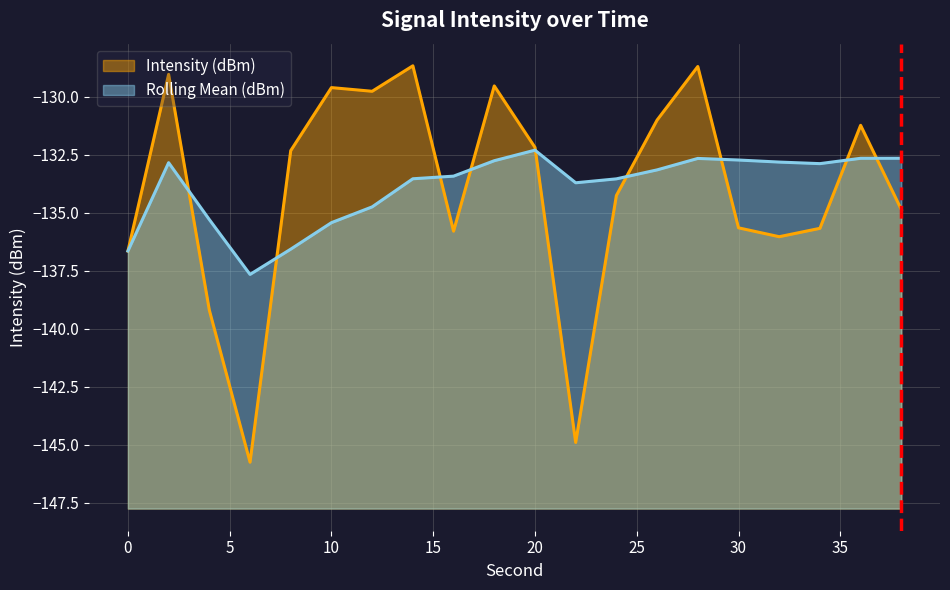

What is the minimum value shown in the chart?

-145.7